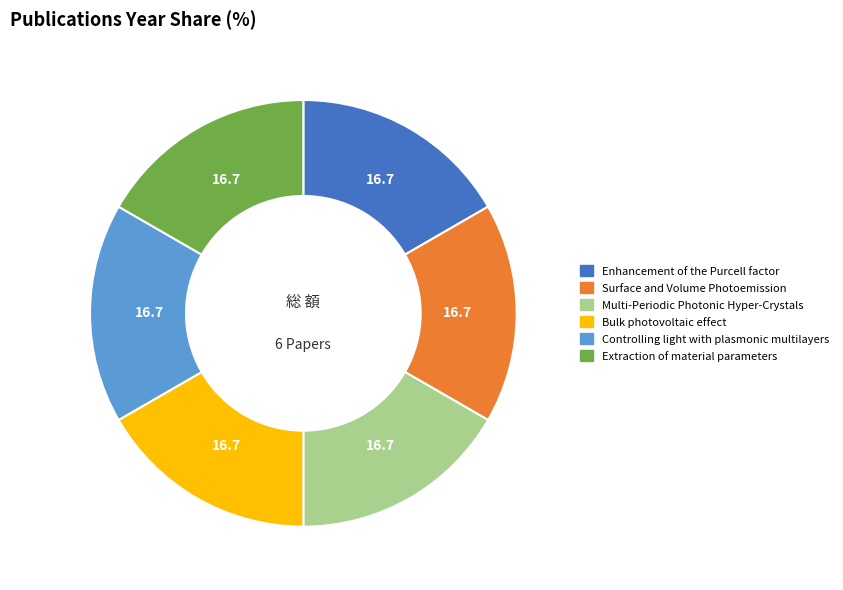

Is the sum of Enhancement of the Purcell factor and Controlling light with plasmonic multilayers greater than half?

No